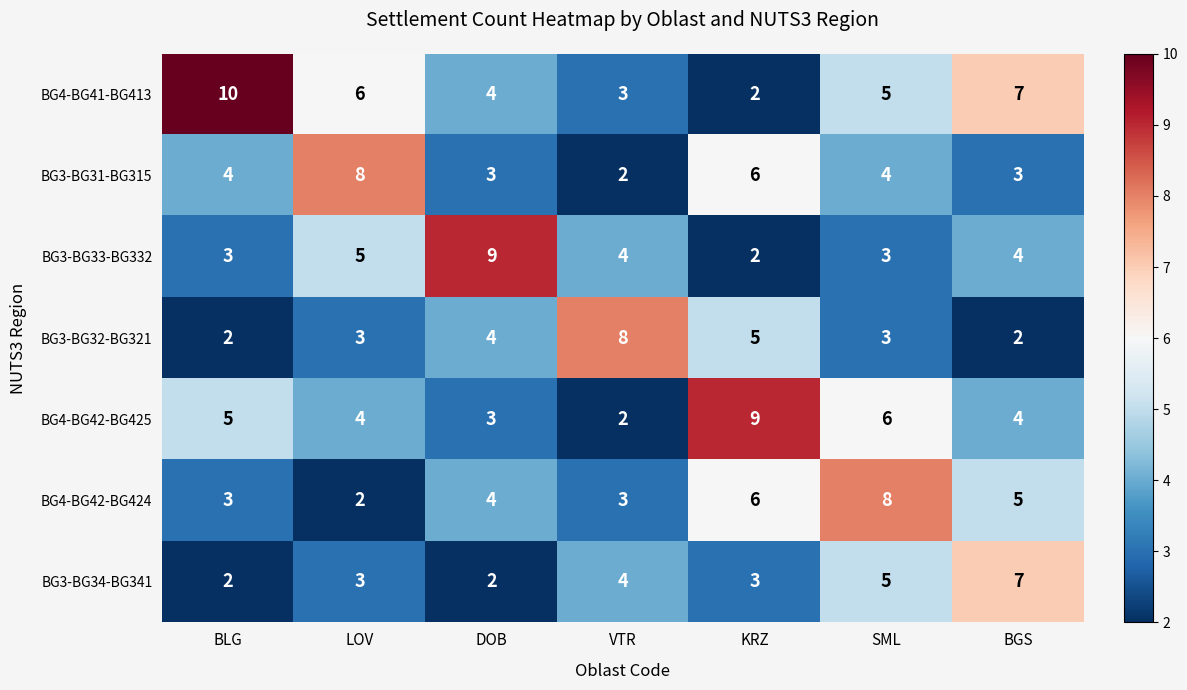

True or false: BG3-BG32-BG321 has a value of 2 at KRZ.

False